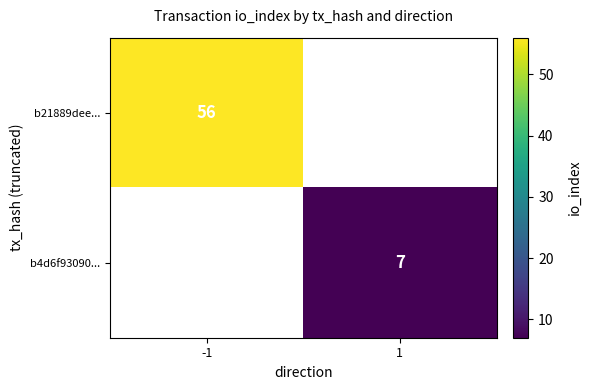

Is the value of b21889dee... at -1 greater than the value of b4d6f93090... at 1?

Yes